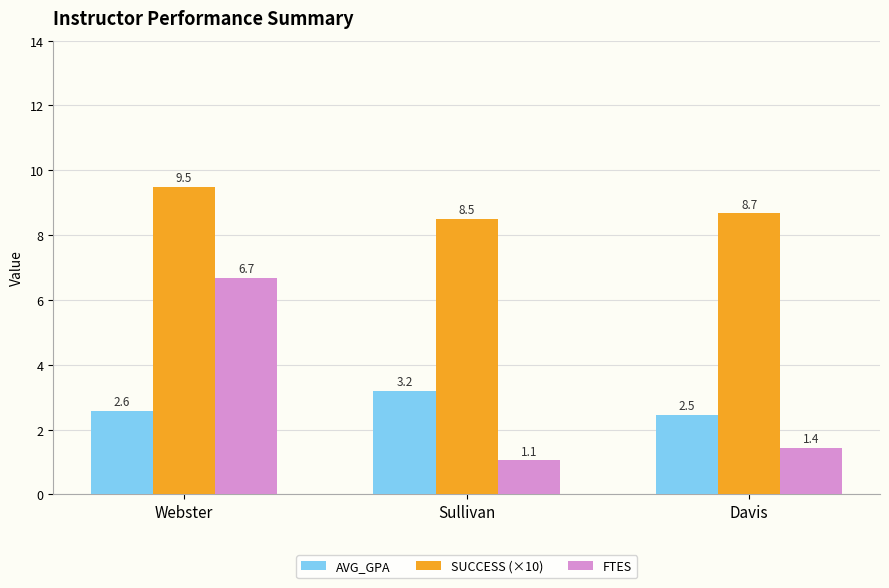

The AVG_GPA series shows 3.7 at Davis. True or false?

False